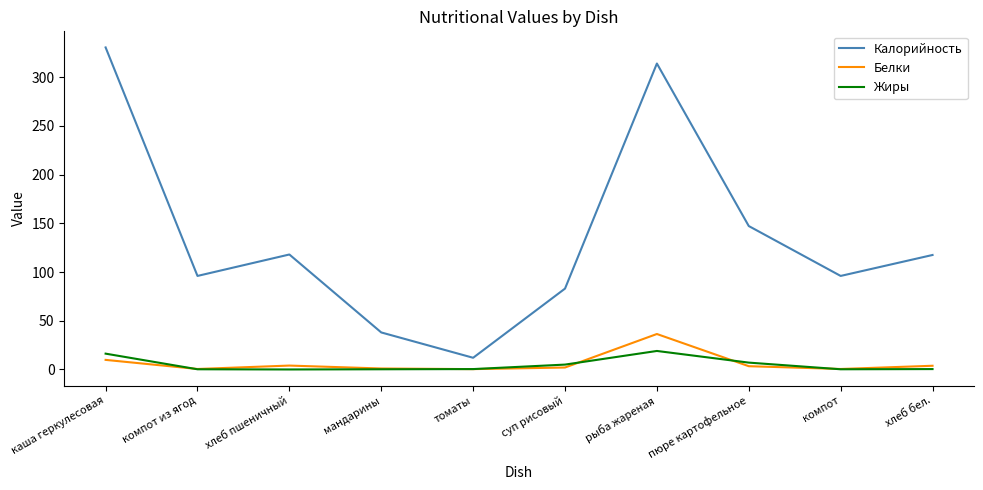

Rank the series by their maximum value, from highest to lowest.

Калорийность, Белки, Жиры